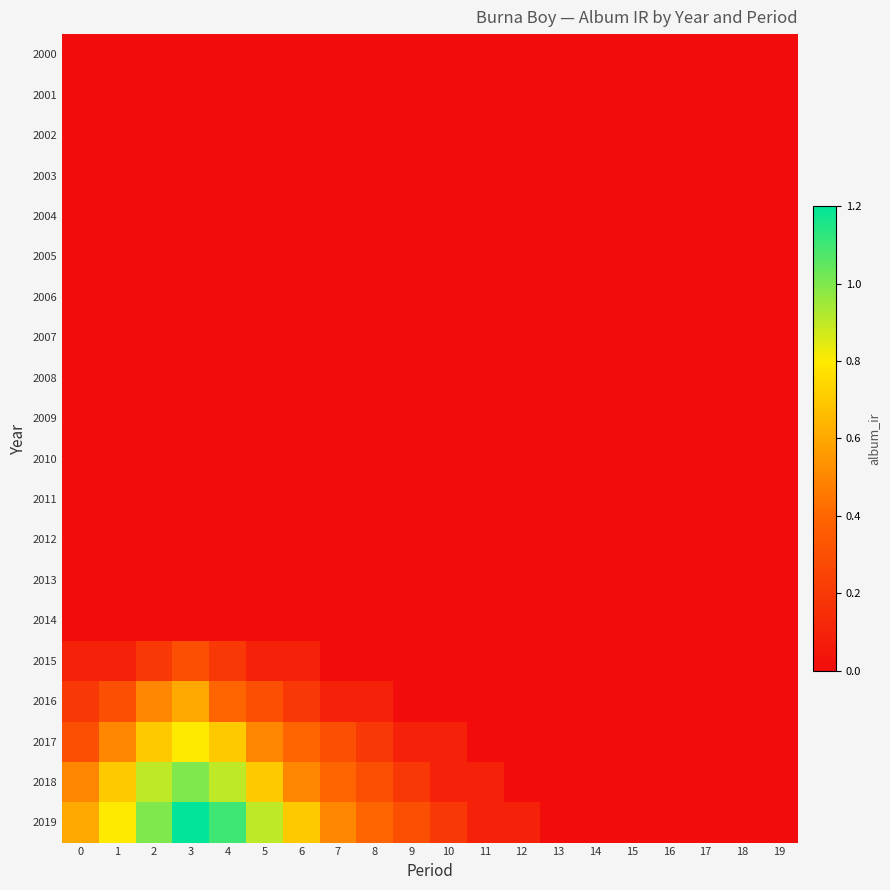

Reading left to right, what are all the values shown in this chart?

2000: 0=0.0	1=0.0	2=0.0	3=0.0	4=0.0	5=0.0	6=0.0	7=0.0	8=0.0	9=0.0	10=0.0	11=0.0	12=0.0	13=0.0	14=0.0	15=0.0	16=0.0	17=0.0	18=0.0	19=0.0
2001: 0=0.0	1=0.0	2=0.0	3=0.0	4=0.0	5=0.0	6=0.0	7=0.0	8=0.0	9=0.0	10=0.0	11=0.0	12=0.0	13=0.0	14=0.0	15=0.0	16=0.0	17=0.0	18=0.0	19=0.0
2002: 0=0.0	1=0.0	2=0.0	3=0.0	4=0.0	5=0.0	6=0.0	7=0.0	8=0.0	9=0.0	10=0.0	11=0.0	12=0.0	13=0.0	14=0.0	15=0.0	16=0.0	17=0.0	18=0.0	19=0.0
2003: 0=0.0	1=0.0	2=0.0	3=0.0	4=0.0	5=0.0	6=0.0	7=0.0	8=0.0	9=0.0	10=0.0	11=0.0	12=0.0	13=0.0	14=0.0	15=0.0	16=0.0	17=0.0	18=0.0	19=0.0
2004: 0=0.0	1=0.0	2=0.0	3=0.0	4=0.0	5=0.0	6=0.0	7=0.0	8=0.0	9=0.0	10=0.0	11=0.0	12=0.0	13=0.0	14=0.0	15=0.0	16=0.0	17=0.0	18=0.0	19=0.0
2005: 0=0.0	1=0.0	2=0.0	3=0.0	4=0.0	5=0.0	6=0.0	7=0.0	8=0.0	9=0.0	10=0.0	11=0.0	12=0.0	13=0.0	14=0.0	15=0.0	16=0.0	17=0.0	18=0.0	19=0.0
2006: 0=0.0	1=0.0	2=0.0	3=0.0	4=0.0	5=0.0	6=0.0	7=0.0	8=0.0	9=0.0	10=0.0	11=0.0	12=0.0	13=0.0	14=0.0	15=0.0	16=0.0	17=0.0	18=0.0	19=0.0
2007: 0=0.0	1=0.0	2=0.0	3=0.0	4=0.0	5=0.0	6=0.0	7=0.0	8=0.0	9=0.0	10=0.0	11=0.0	12=0.0	13=0.0	14=0.0	15=0.0	16=0.0	17=0.0	18=0.0	19=0.0
2008: 0=0.0	1=0.0	2=0.0	3=0.0	4=0.0	5=0.0	6=0.0	7=0.0	8=0.0	9=0.0	10=0.0	11=0.0	12=0.0	13=0.0	14=0.0	15=0.0	16=0.0	17=0.0	18=0.0	19=0.0
2009: 0=0.0	1=0.0	2=0.0	3=0.0	4=0.0	5=0.0	6=0.0	7=0.0	8=0.0	9=0.0	10=0.0	11=0.0	12=0.0	13=0.0	14=0.0	15=0.0	16=0.0	17=0.0	18=0.0	19=0.0
2010: 0=0.0	1=0.0	2=0.0	3=0.0	4=0.0	5=0.0	6=0.0	7=0.0	8=0.0	9=0.0	10=0.0	11=0.0	12=0.0	13=0.0	14=0.0	15=0.0	16=0.0	17=0.0	18=0.0	19=0.0
2011: 0=0.0	1=0.0	2=0.0	3=0.0	4=0.0	5=0.0	6=0.0	7=0.0	8=0.0	9=0.0	10=0.0	11=0.0	12=0.0	13=0.0	14=0.0	15=0.0	16=0.0	17=0.0	18=0.0	19=0.0
2012: 0=0.0	1=0.0	2=0.0	3=0.0	4=0.0	5=0.0	6=0.0	7=0.0	8=0.0	9=0.0	10=0.0	11=0.0	12=0.0	13=0.0	14=0.0	15=0.0	16=0.0	17=0.0	18=0.0	19=0.0
2013: 0=0.0	1=0.0	2=0.0	3=0.0	4=0.0	5=0.0	6=0.0	7=0.0	8=0.0	9=0.0	10=0.0	11=0.0	12=0.0	13=0.0	14=0.0	15=0.0	16=0.0	17=0.0	18=0.0	19=0.0
2014: 0=0.0	1=0.0	2=0.0	3=0.0	4=0.0	5=0.0	6=0.0	7=0.0	8=0.0	9=0.0	10=0.0	11=0.0	12=0.0	13=0.0	14=0.0	15=0.0	16=0.0	17=0.0	18=0.0	19=0.0
2015: 0=0.1	1=0.1	2=0.2	3=0.3	4=0.2	5=0.1	6=0.1	7=0.0	8=0.0	9=0.0	10=0.0	11=0.0	12=0.0	13=0.0	14=0.0	15=0.0	16=0.0	17=0.0	18=0.0	19=0.0
2016: 0=0.2	1=0.3	2=0.5	3=0.6	4=0.4	5=0.3	6=0.2	7=0.1	8=0.1	9=0.0	10=0.0	11=0.0	12=0.0	13=0.0	14=0.0	15=0.0	16=0.0	17=0.0	18=0.0	19=0.0
2017: 0=0.3	1=0.5	2=0.7	3=0.8	4=0.7	5=0.5	6=0.4	7=0.3	8=0.2	9=0.1	10=0.1	11=0.0	12=0.0	13=0.0	14=0.0	15=0.0	16=0.0	17=0.0	18=0.0	19=0.0
2018: 0=0.5	1=0.7	2=0.9	3=1.0	4=0.9	5=0.7	6=0.5	7=0.4	8=0.3	9=0.2	10=0.1	11=0.1	12=0.0	13=0.0	14=0.0	15=0.0	16=0.0	17=0.0	18=0.0	19=0.0
2019: 0=0.6	1=0.8	2=1.0	3=1.2	4=1.1	5=0.9	6=0.7	7=0.5	8=0.4	9=0.3	10=0.2	11=0.1	12=0.1	13=0.0	14=0.0	15=0.0	16=0.0	17=0.0	18=0.0	19=0.0